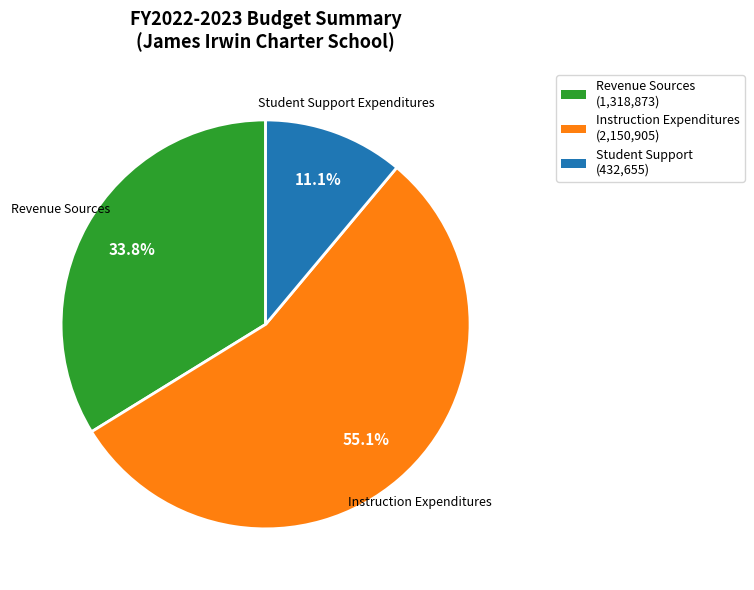

Count the number of slices in the pie.

3